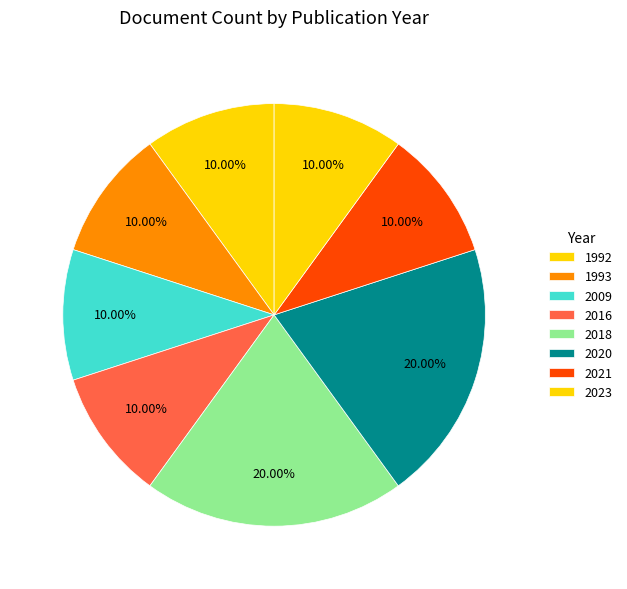

How many segments does this pie chart have?

8